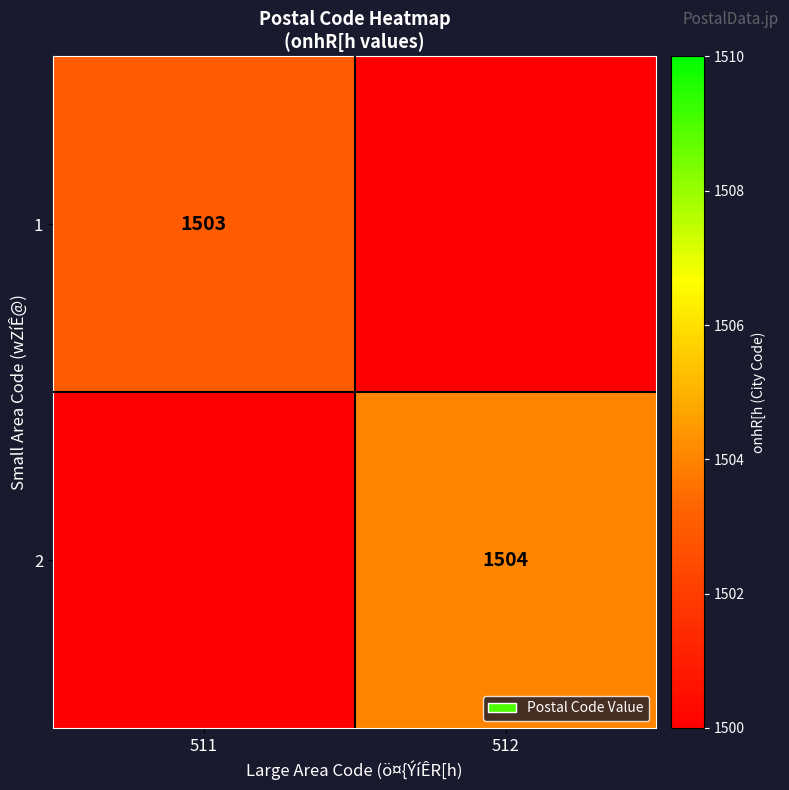

Is it true that 2 equals 2041 at 512?

False